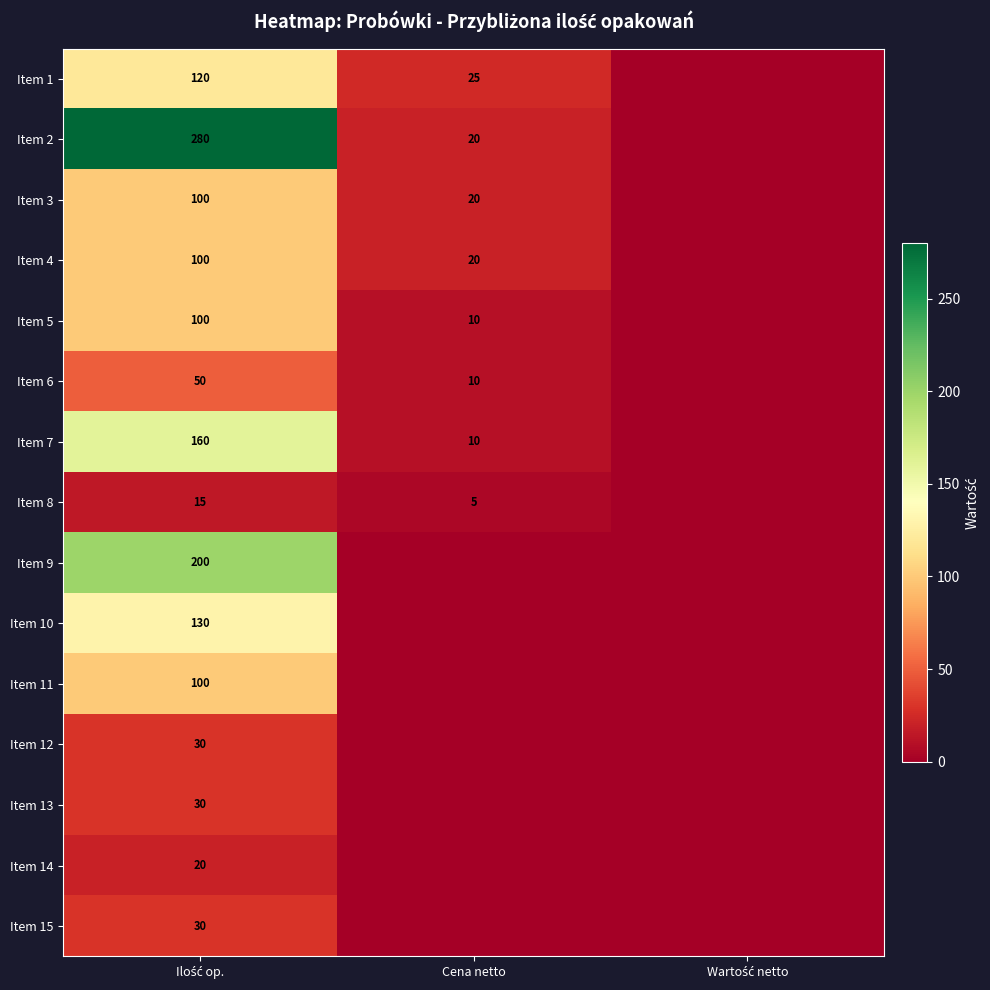

At how many categories does at least one series exceed 80?

1